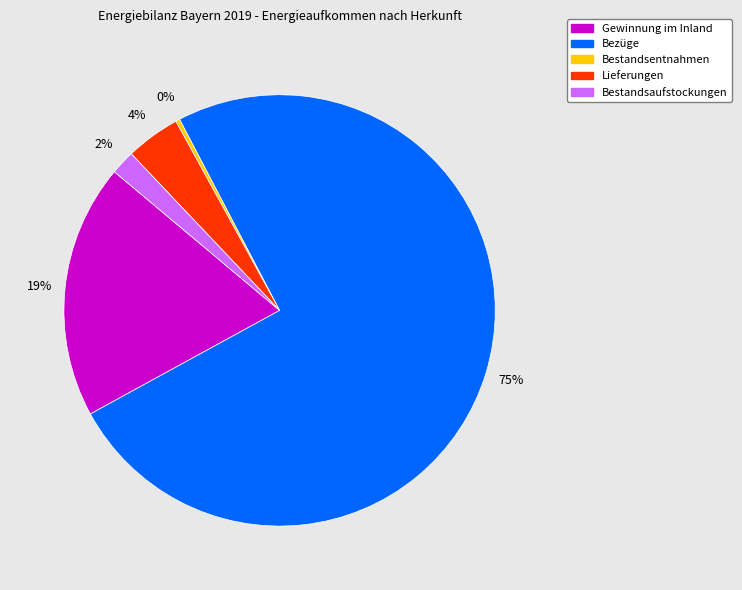

How many slices are in this pie chart?

5